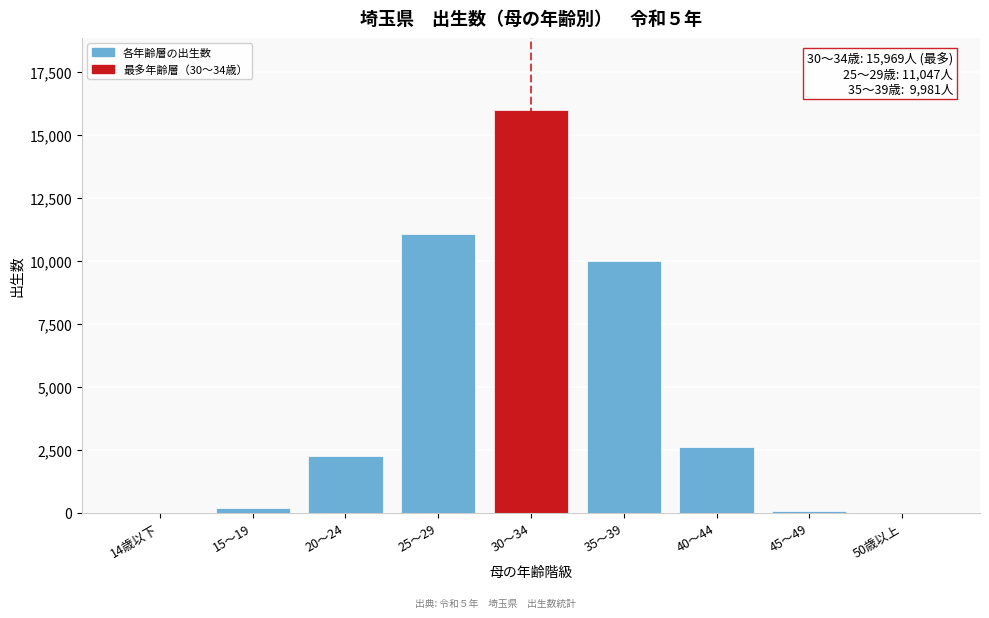

What is the maximum value shown in the chart?

15969